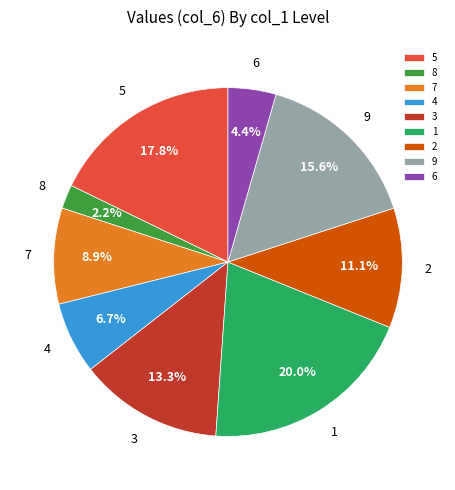

What is the largest slice in the pie chart?

1